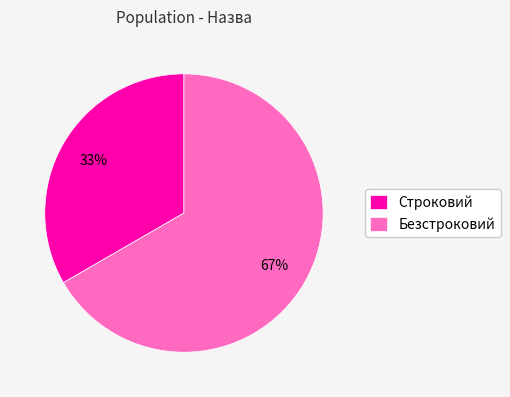

What percentage is the Безстроковий slice, to the nearest percent?

67%